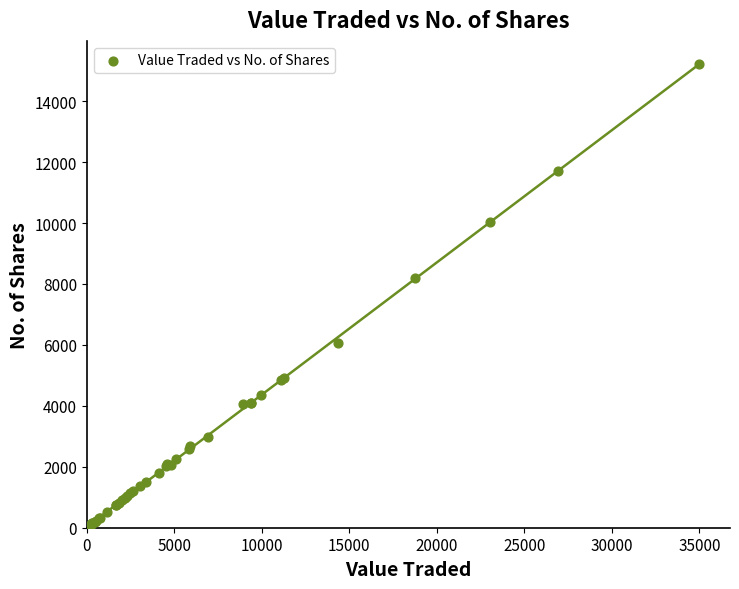

What Y value in the scatter plot is closest to 7612?

8200